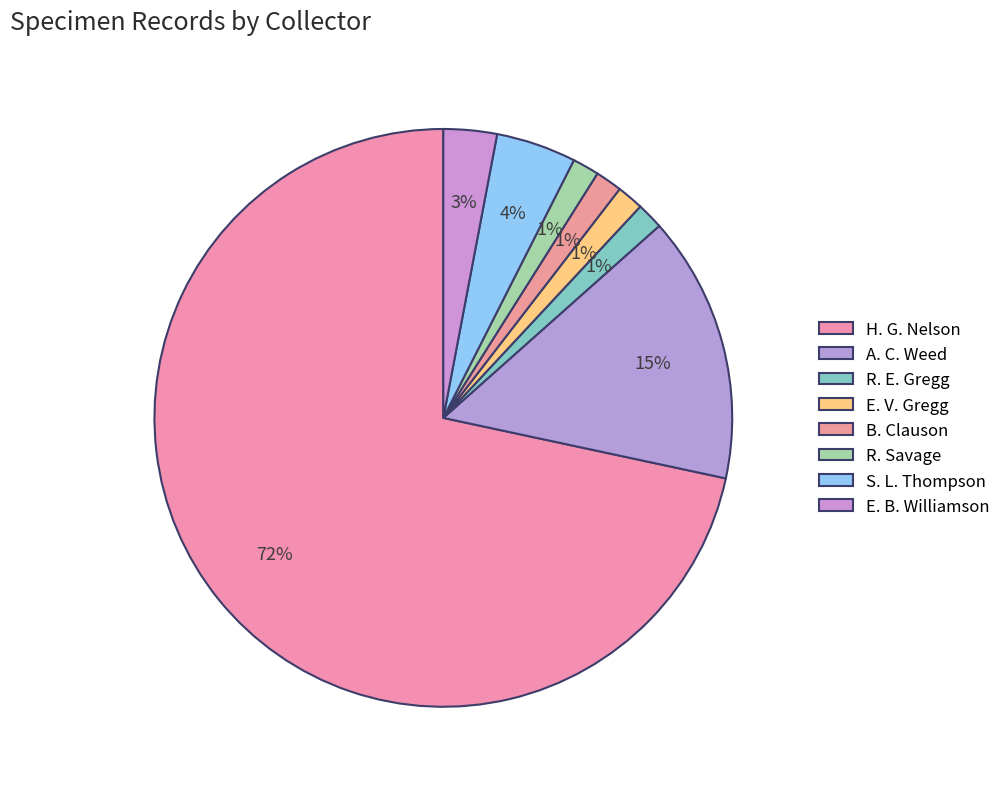

What is the total percentage of H. G. Nelson and R. E. Gregg?

73.1%